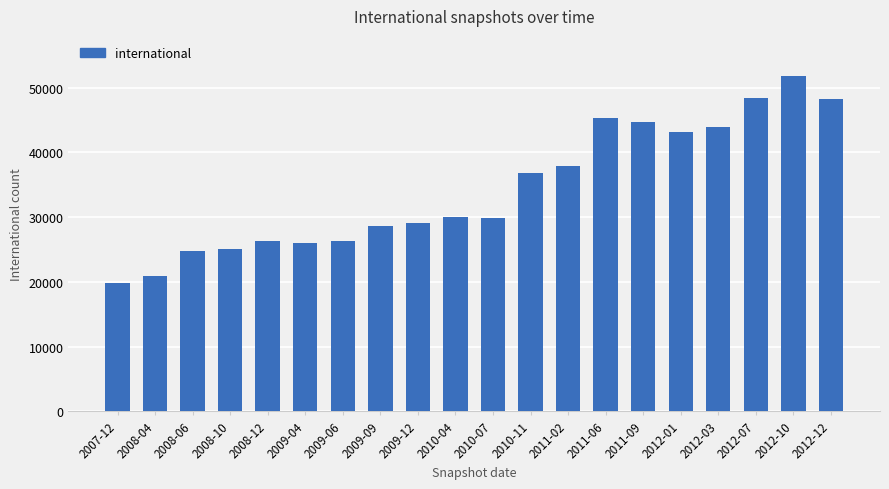

What is the value of the 7th bar from the left?

26363